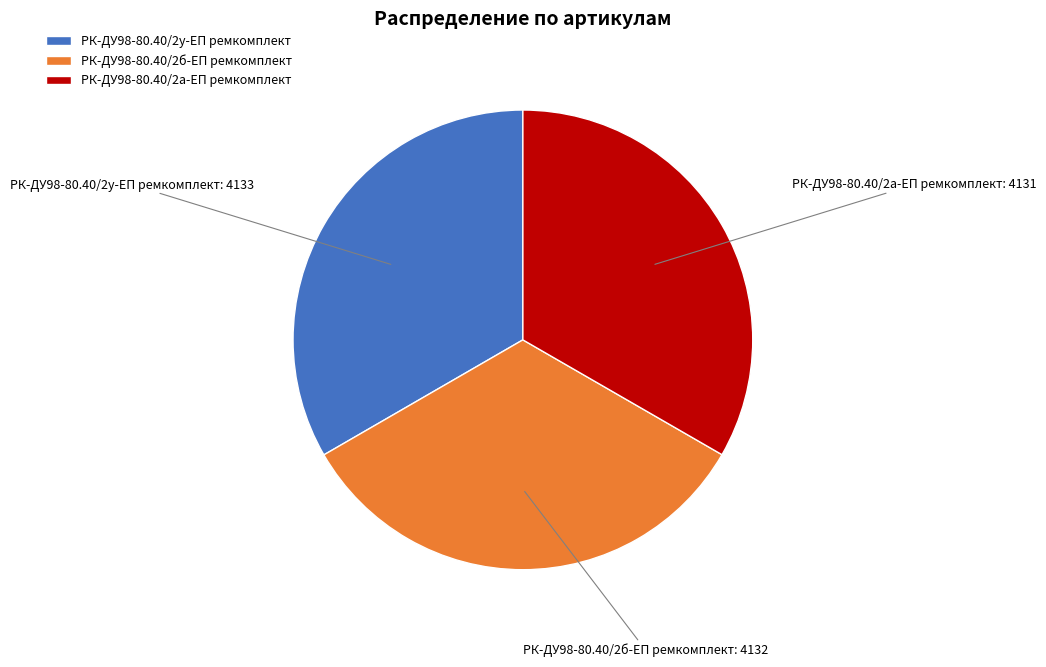

Does РК-ДУ98-80.40/2б-ЕП ремкомплект account for over 50% of the chart?

No